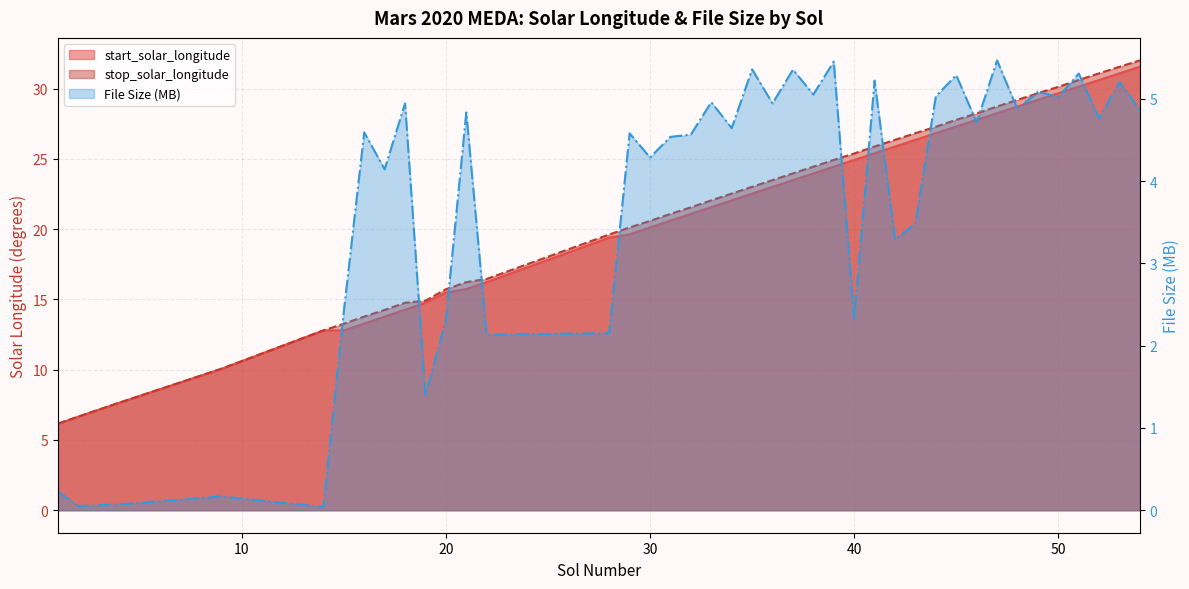

True or false: File Size (MB) and start_solar_longitude intersect in this chart.

False